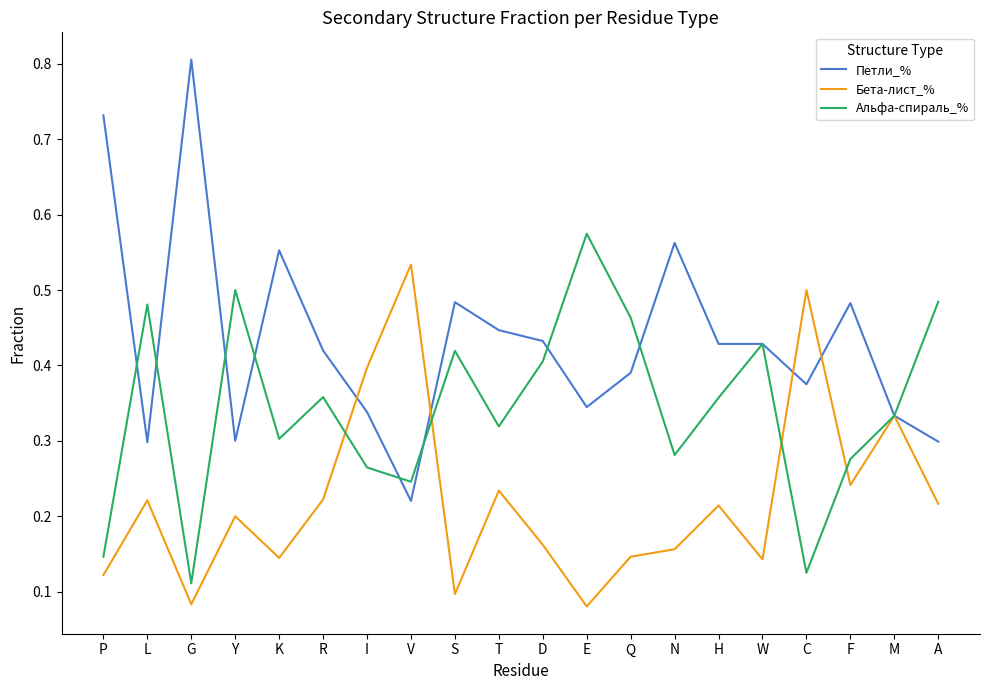

Between P and L, which series saw the biggest shift?

Петли_%